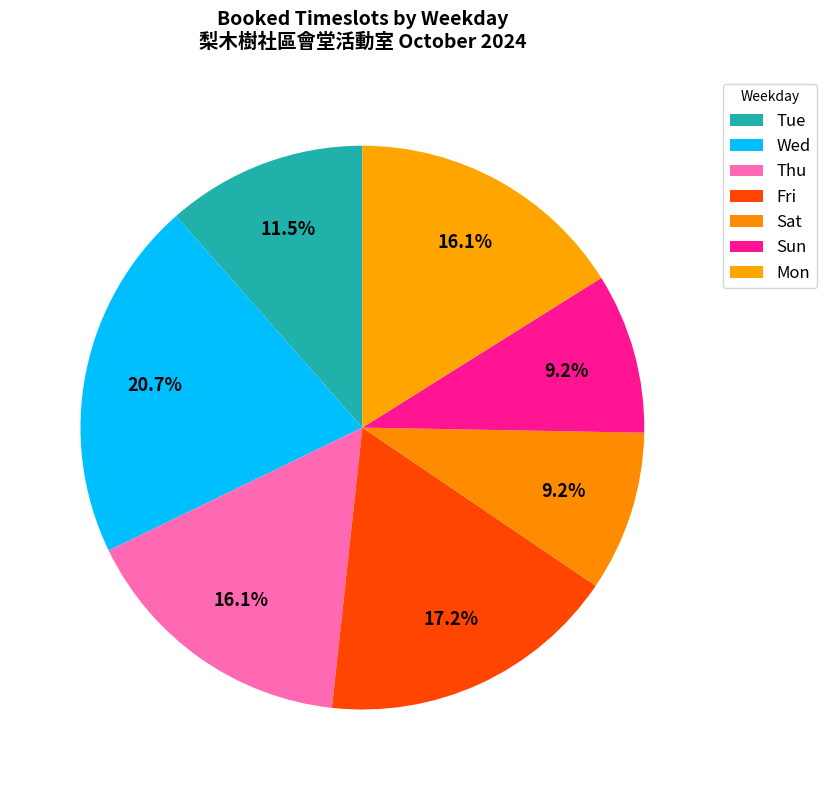

What percentage is the Thu slice, to the nearest percent?

16%